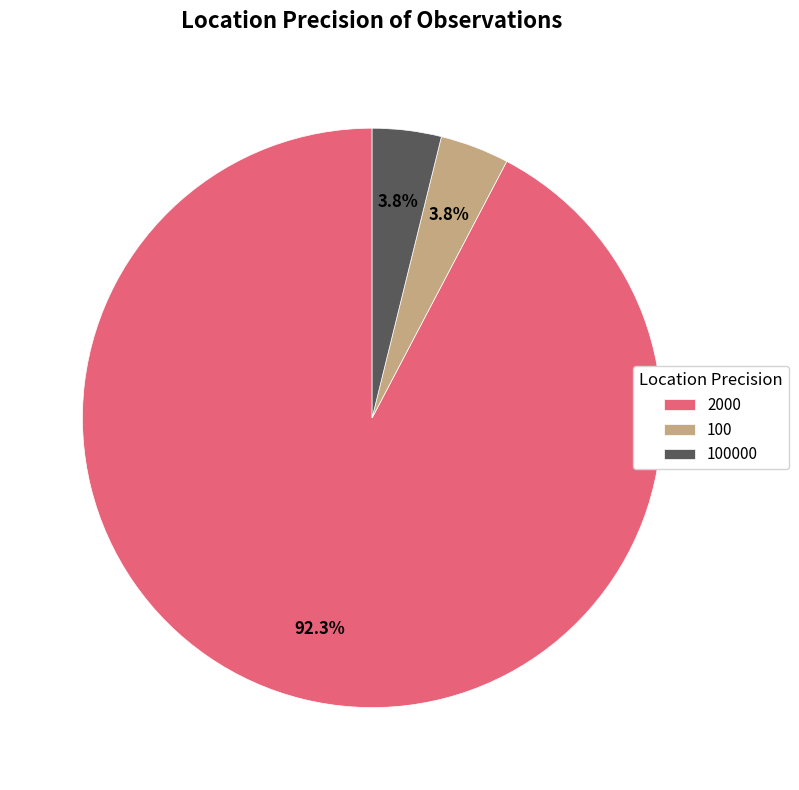

Does 2000 account for over 50% of the chart?

Yes